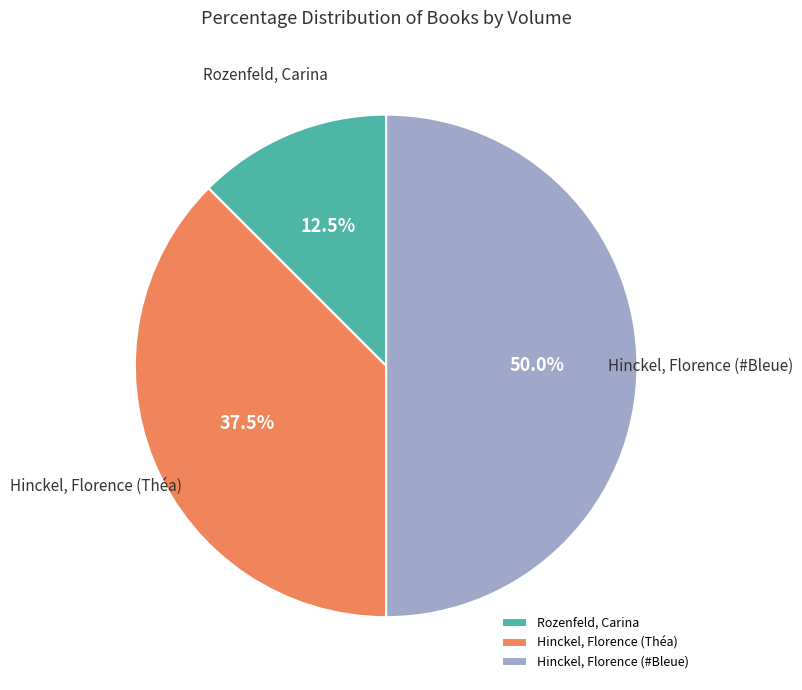

What is the smallest slice in the pie chart?

Rozenfeld, Carina